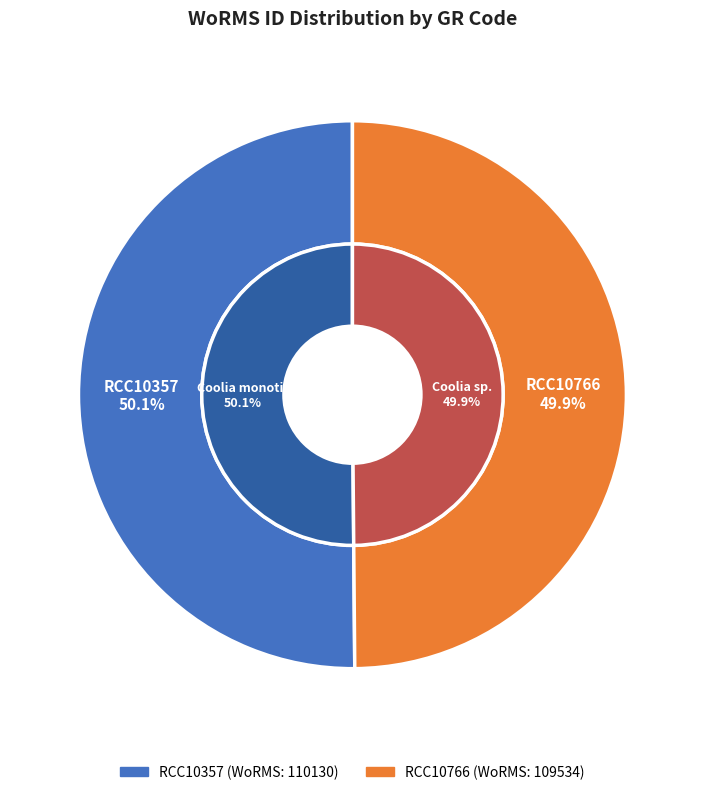

Is there any slice that represents more than half of the pie?

Yes